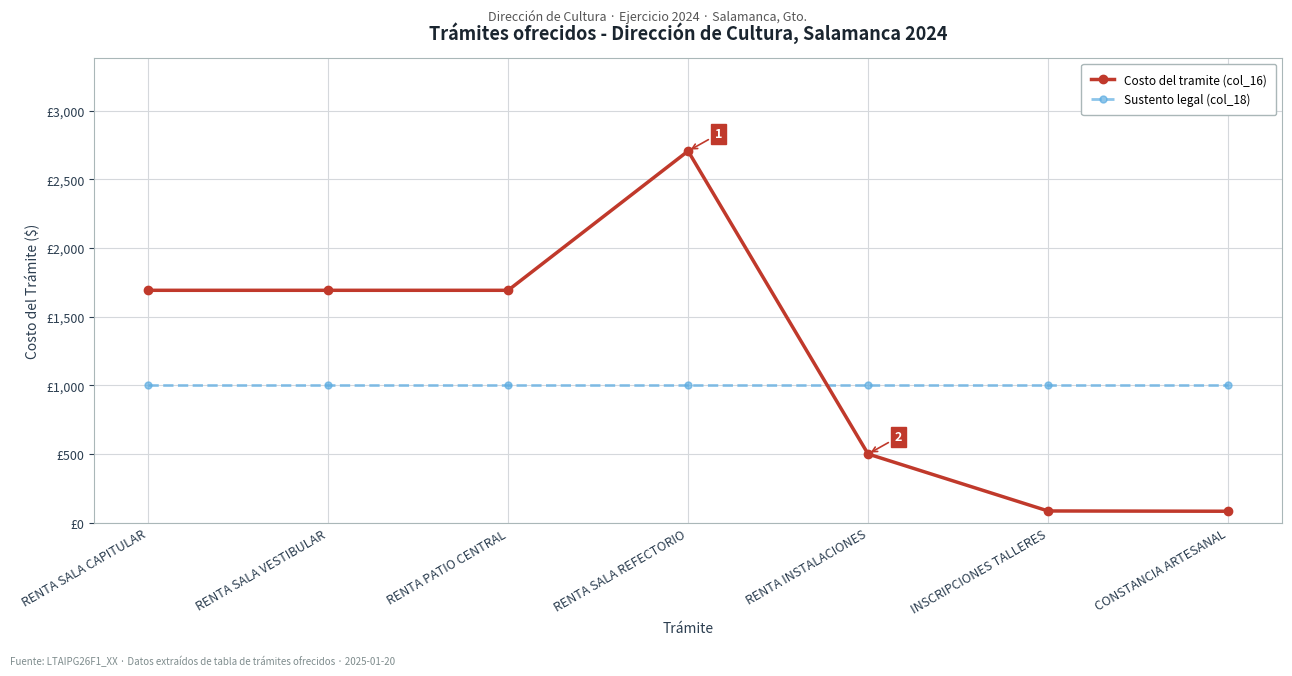

Rank the series at INSCRIPCIONES TALLERES from highest to lowest value.

Sustento legal (col_18), Costo del tramite (col_16)